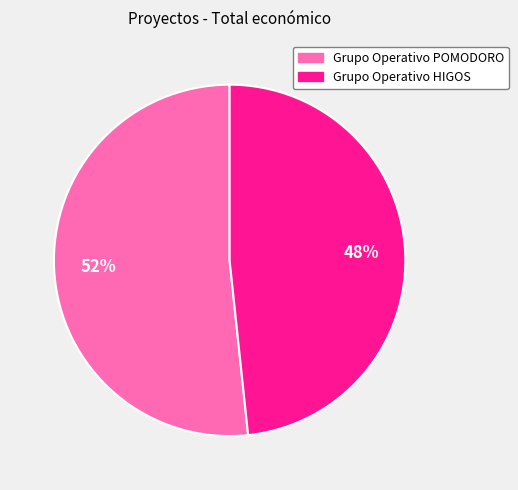

Do Grupo Operativo HIGOS and Grupo Operativo POMODORO together represent more than half of the pie?

Yes